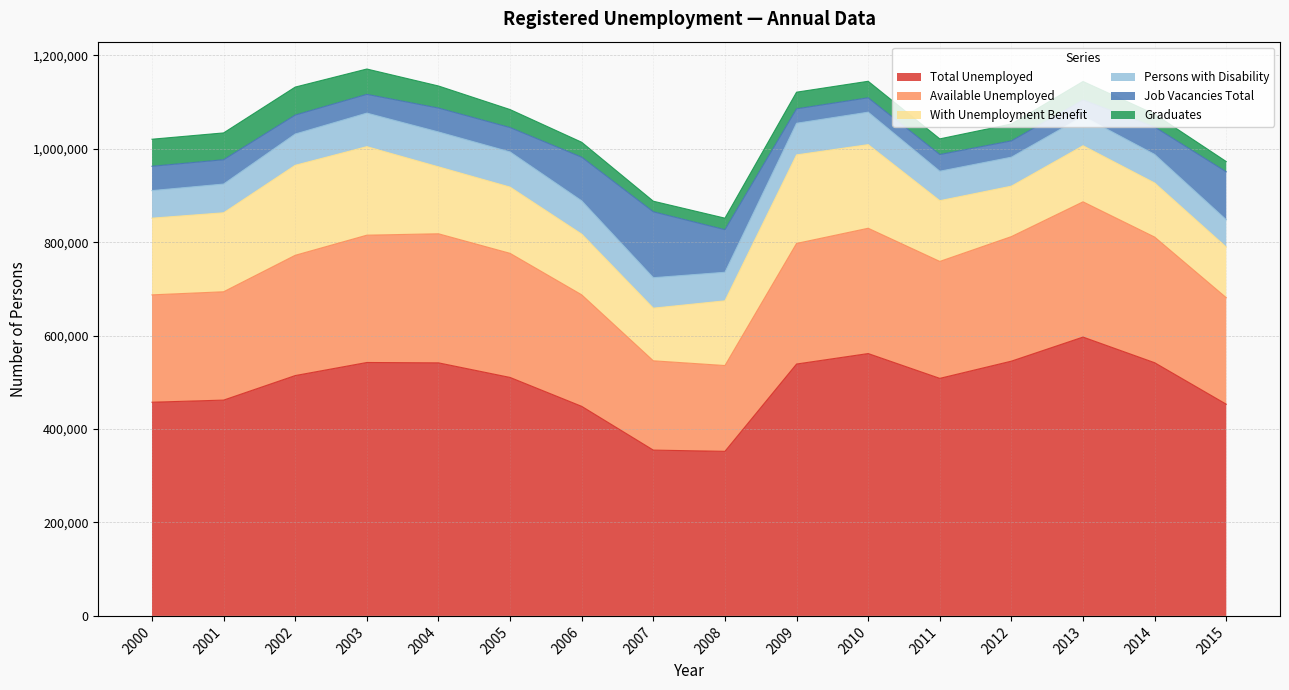

Reading right to left, transcribe all the data shown in this chart.

Total Unemployed: 453118	541914	596833	545311	508451	561551	539136	352250	354878	448545	510416	541675	542420	514435	461923	457369
Available Unemployed: 227949	268942	289501	266593	250301	268200	258112	183639	191150	238713	265631	276254	272498	257438	231870	229804
With Unemployment Benefit: 108287	115747	120030	107937	129951	178962	189497	138506	112675	129882	141753	143236	189479	192615	169046	164139
Persons with Disability: 58584	61146	62789	62038	63092	69499	67738	61136	65216	71318	75316	74672	71806	66907	61518	59025
Job Vacancies Total: 102545	58739	35178	34893	35784	30803	30927	91189	141066	93425	52164	51203	40188	40651	52084	52060
Graduates: 22023	27504	39546	36120	33508	35357	35612	24634	22680	31955	38545	47260	54217	59895	57393	57938